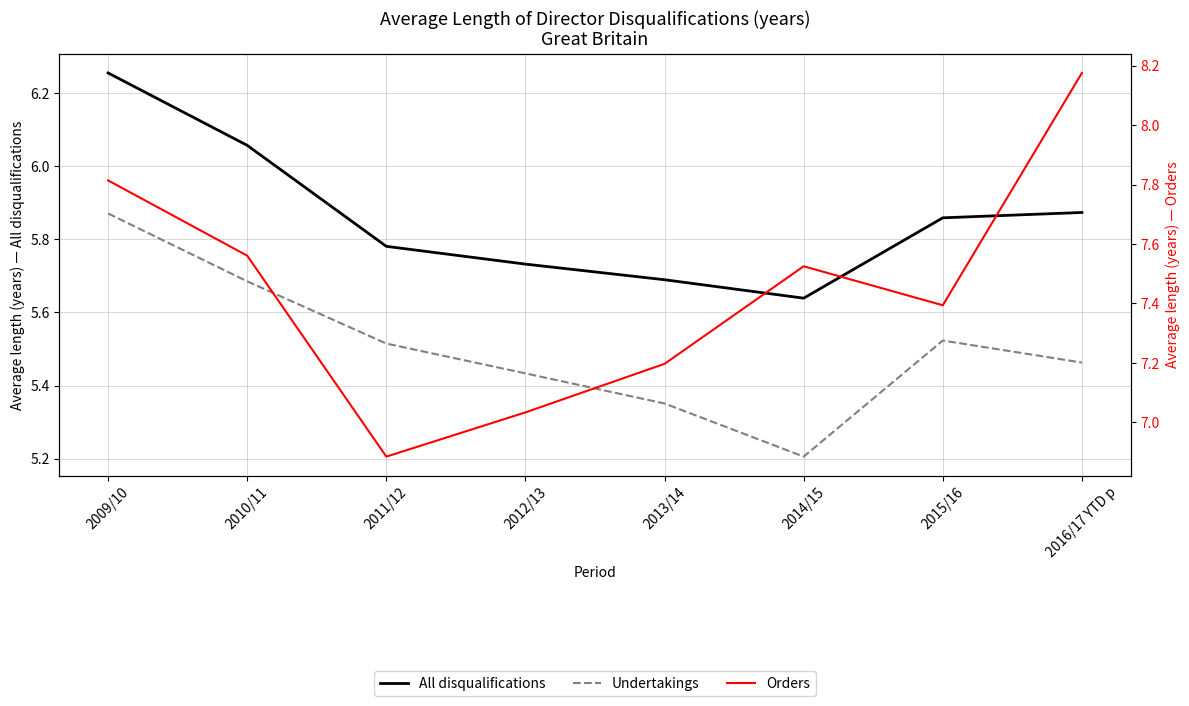

Reading left to right, what are all the values shown in this chart?

All disqualifications: 2009/10=6.3	2010/11=6.1	2011/12=5.8	2012/13=5.7	2013/14=5.7	2014/15=5.6	2015/16=5.9	2016/17 YTD p=5.9
Undertakings: 2009/10=5.9	2010/11=5.7	2011/12=5.5	2012/13=5.4	2013/14=5.4	2014/15=5.2	2015/16=5.5	2016/17 YTD p=5.5
Orders: 2009/10=7.8	2010/11=7.6	2011/12=6.9	2012/13=7.0	2013/14=7.2	2014/15=7.5	2015/16=7.4	2016/17 YTD p=8.2